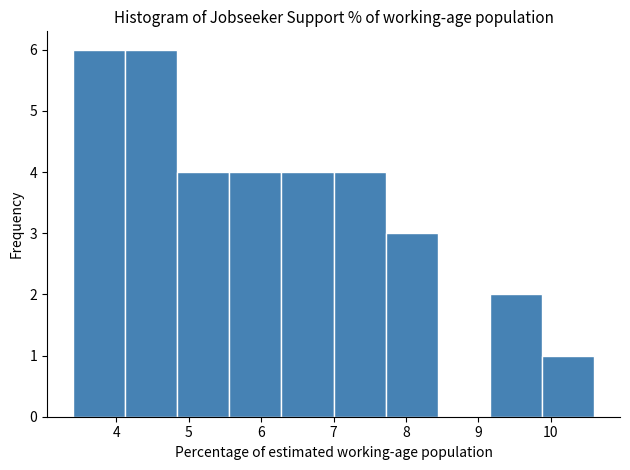

Reading left to right, transcribe this chart: for each bar, give the range it covers on the x-axis and its height. Neither the bar edges nor the heights are printed on the chart, so give them approximately, as read against the axes.

3.40 to 4.12: 6
4.12 to 4.84: 6
4.84 to 5.56: 4
5.56 to 6.28: 4
6.28 to 7.00: 4
7.00 to 7.72: 4
7.72 to 8.44: 3
8.44 to 9.16: 0
9.16 to 9.88: 2
9.88 to 10.60: 1